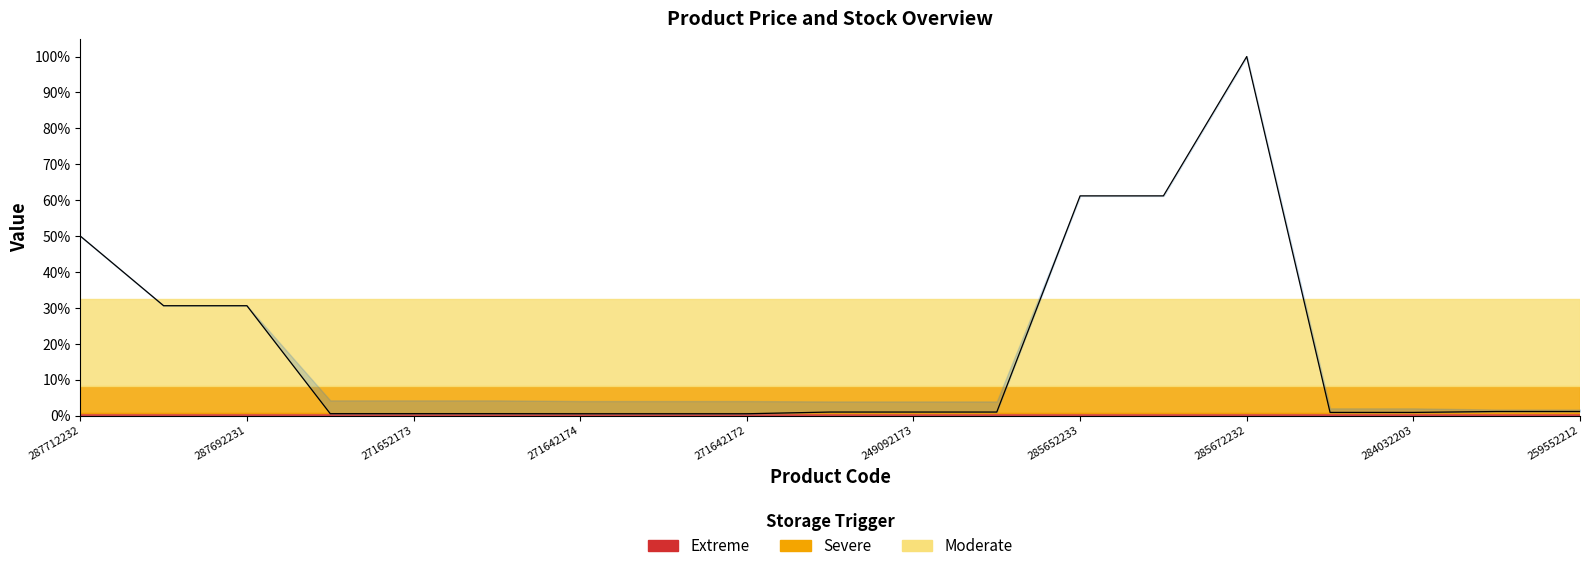

What is the sum of all values?

211114.1